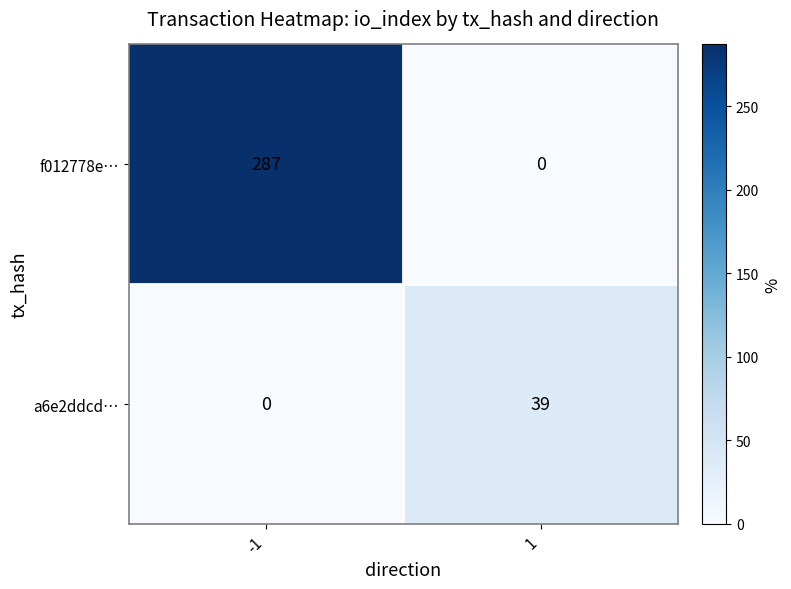

What is the difference between the highest and lowest values at -1?

287